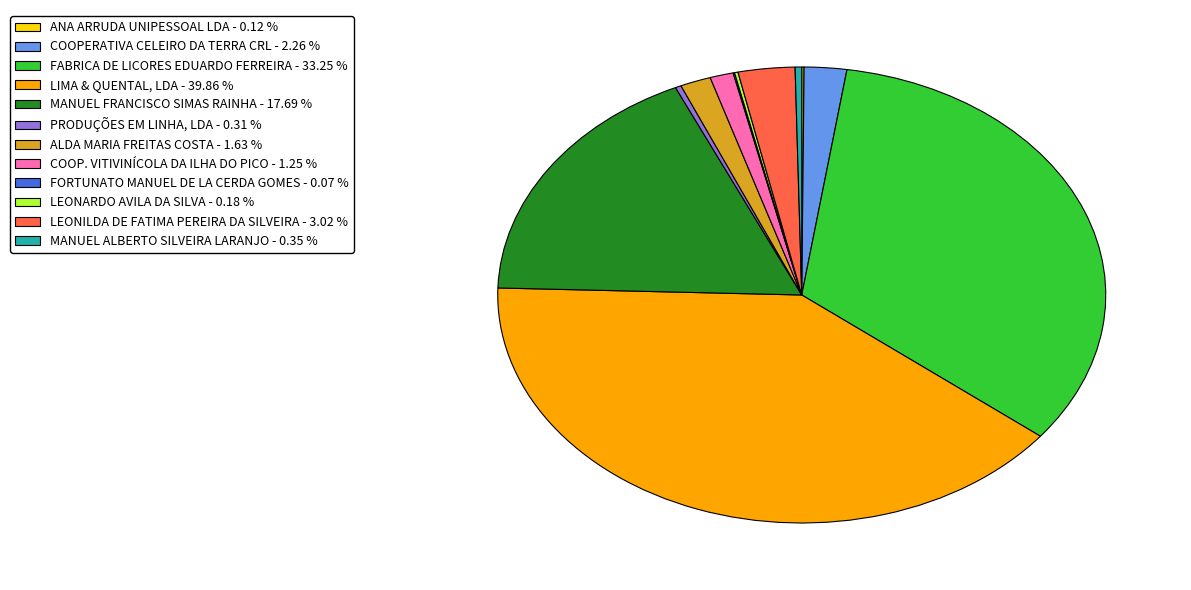

Does COOPERATIVA CELEIRO DA TERRA CRL - 2.26 % account for over 50% of the chart?

No